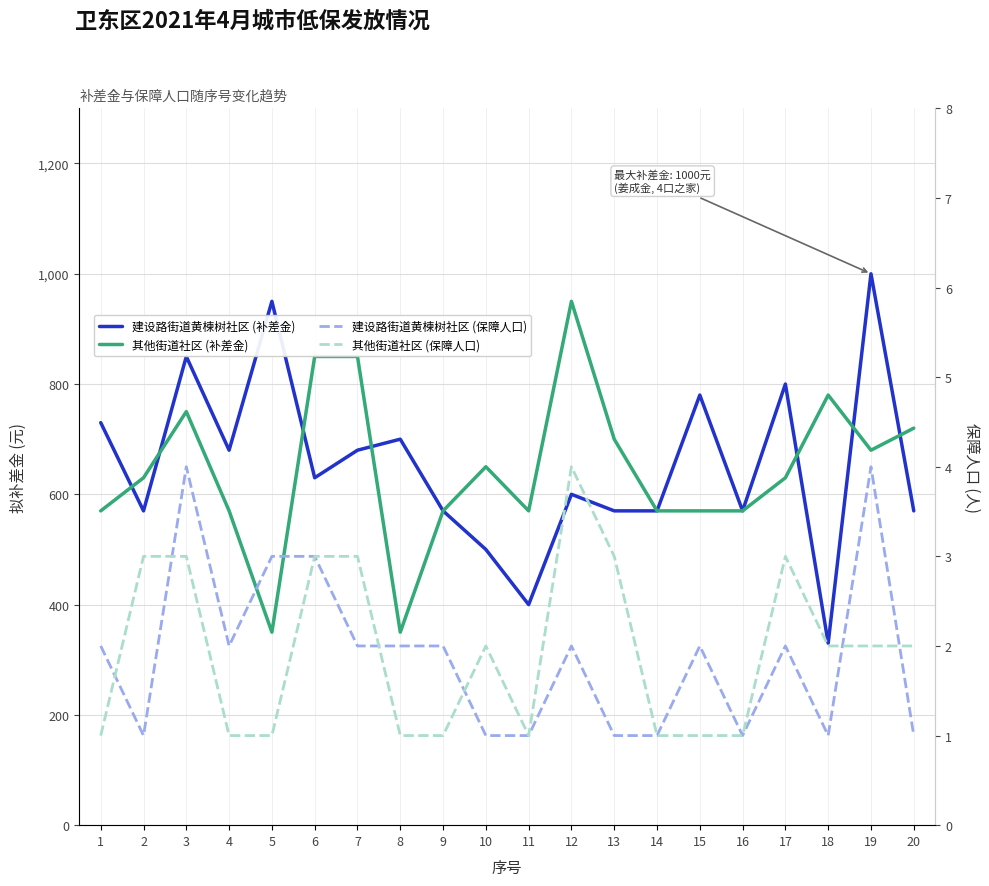

What is the average value of the 其他街道社区 (保障人口) series?

2